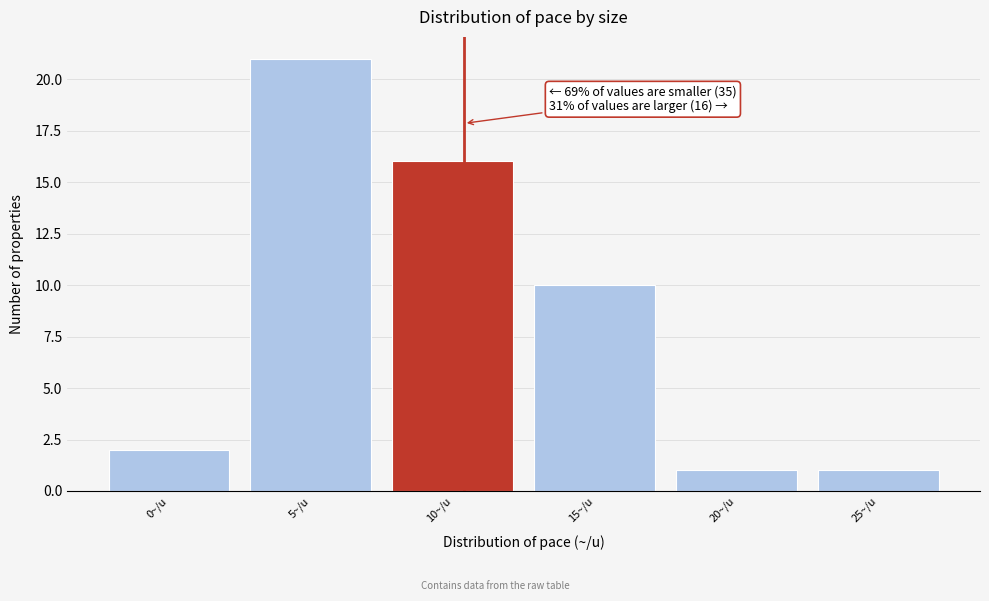

Reading left to right, what are all the values shown in this chart?

2	21	16	10	1	1